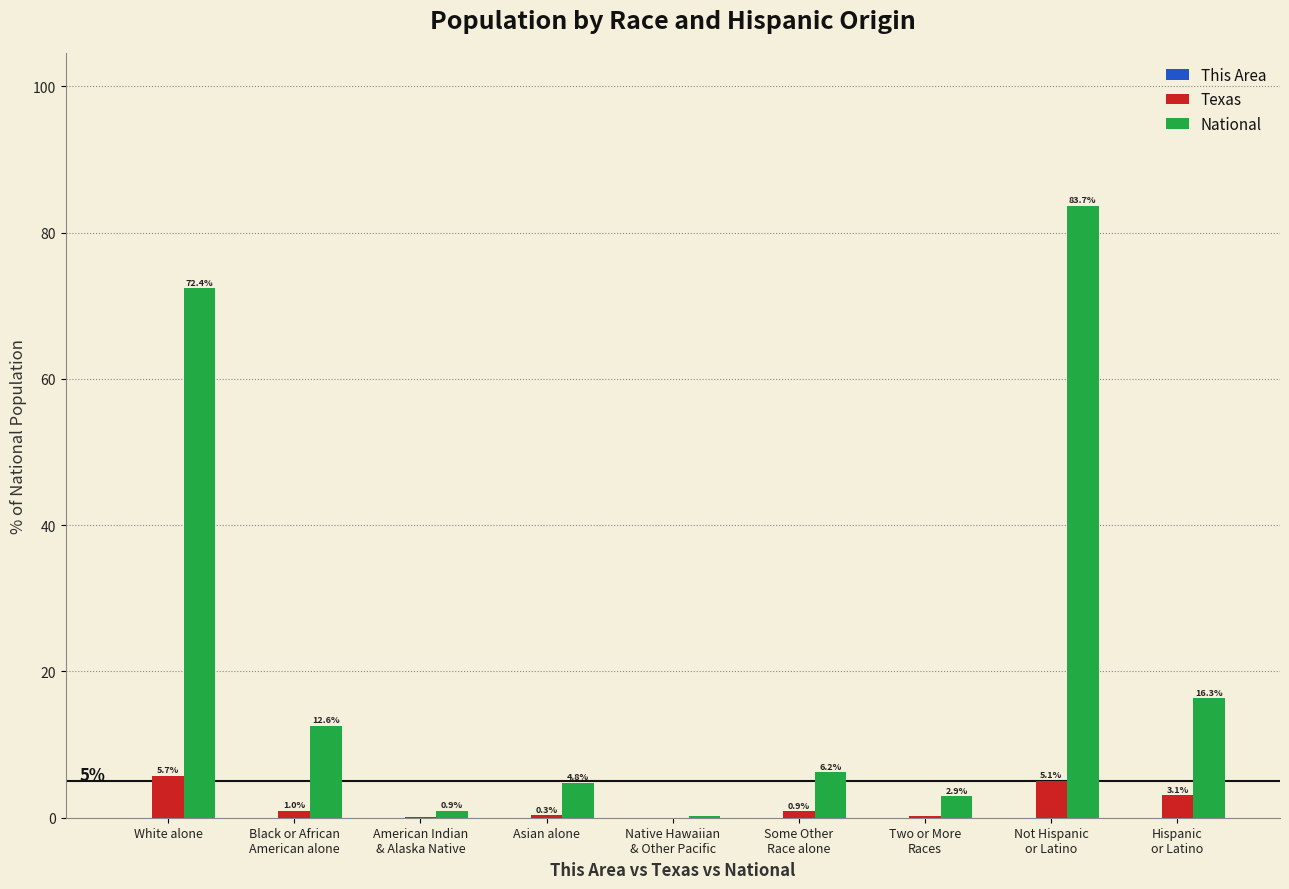

What is the spread (max minus min) of values at White alone?

72.4